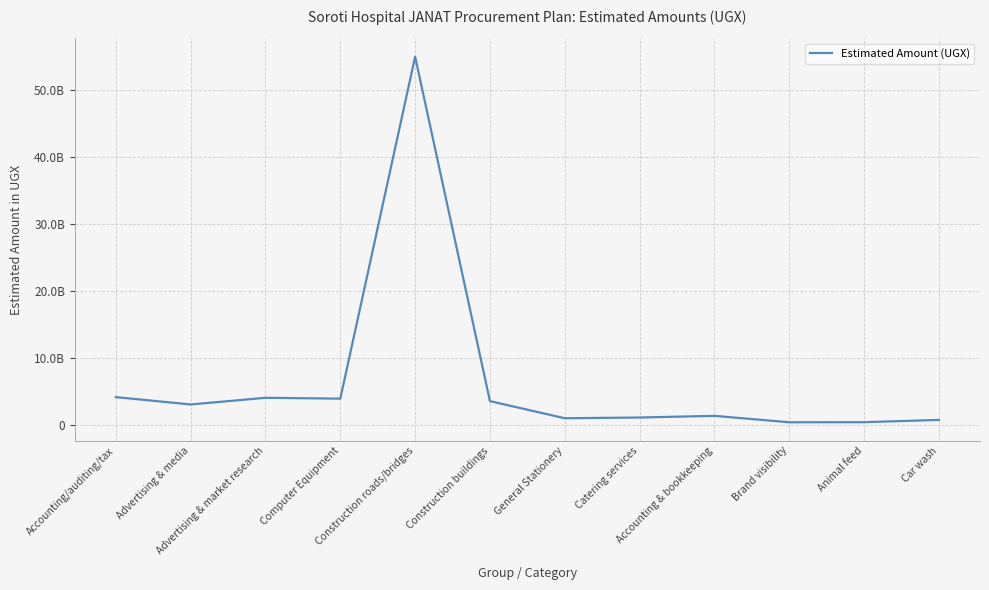

Reading left to right, extract all data points from this chart.

4100000000	3000000000	4000000000	3870000000	55000000000	3500000000	940000000	1050000000	1300000000	340000000	350000000	690000000